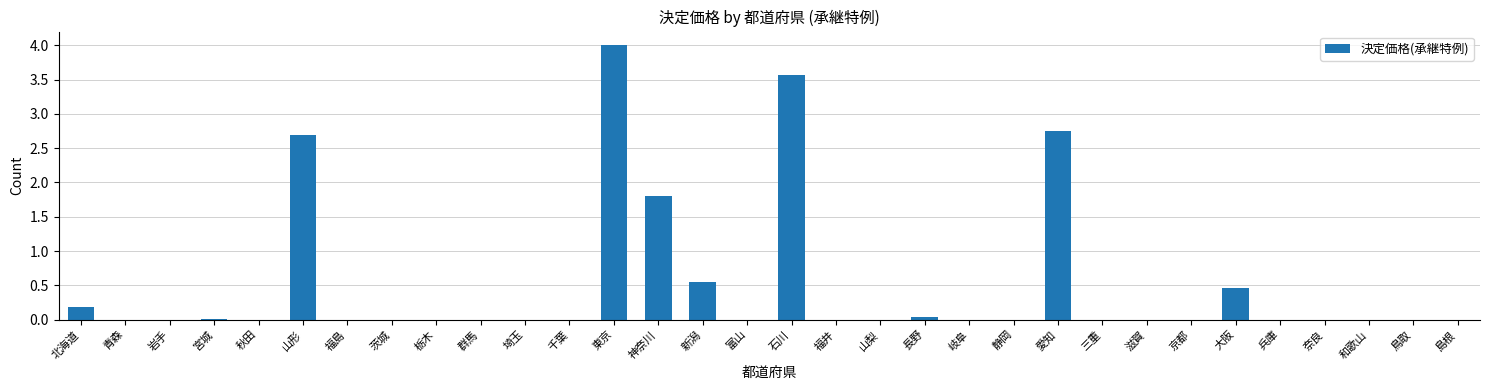

The chart shows a value of 0.2 at 北海道. True or false?

True